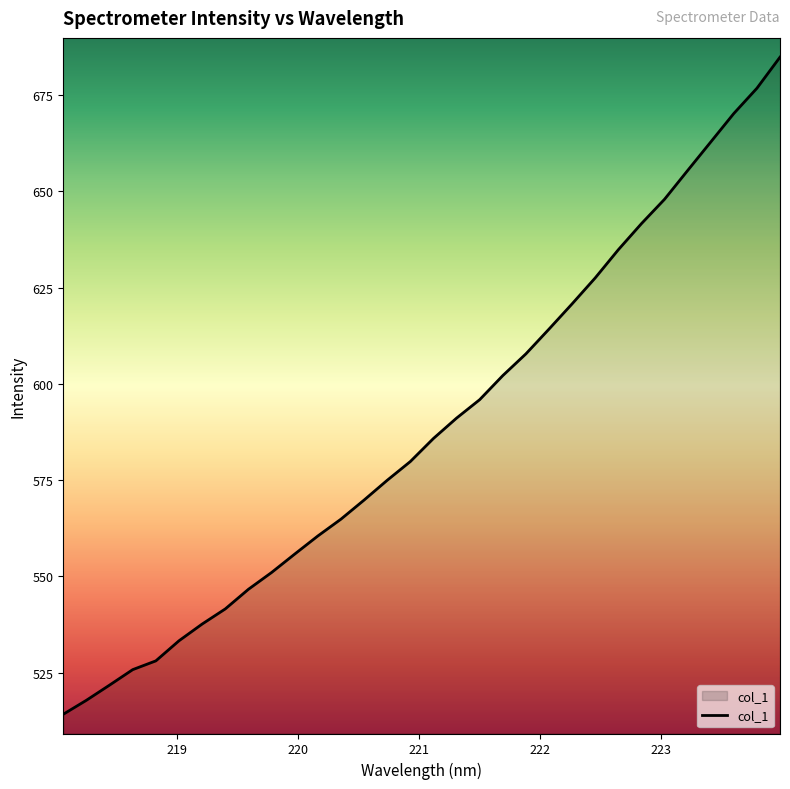

What is the greatest value displayed?

684.9